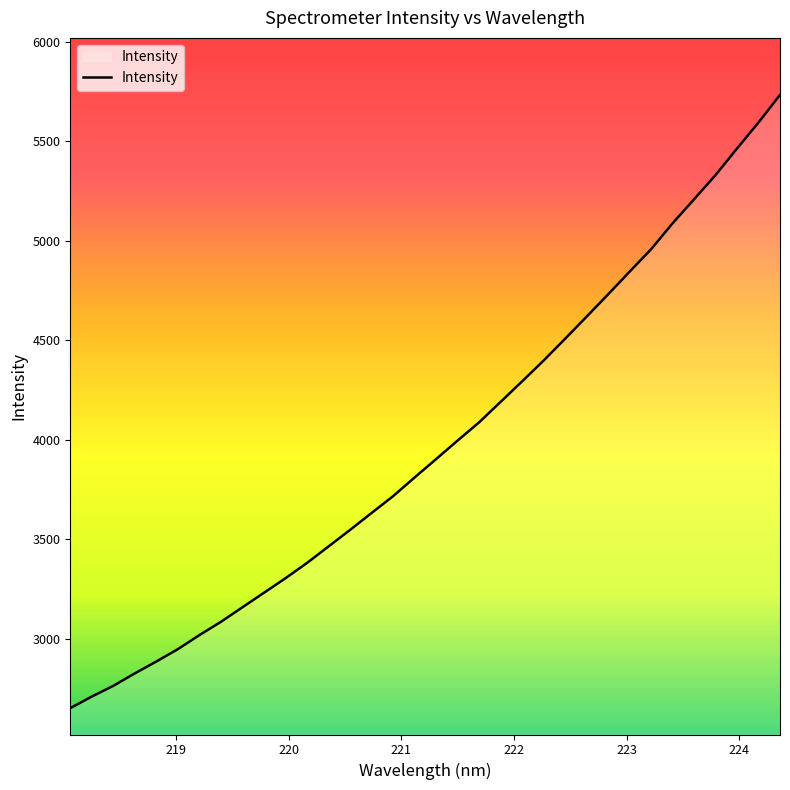

What is the difference between the maximum and minimum values?

3081.6